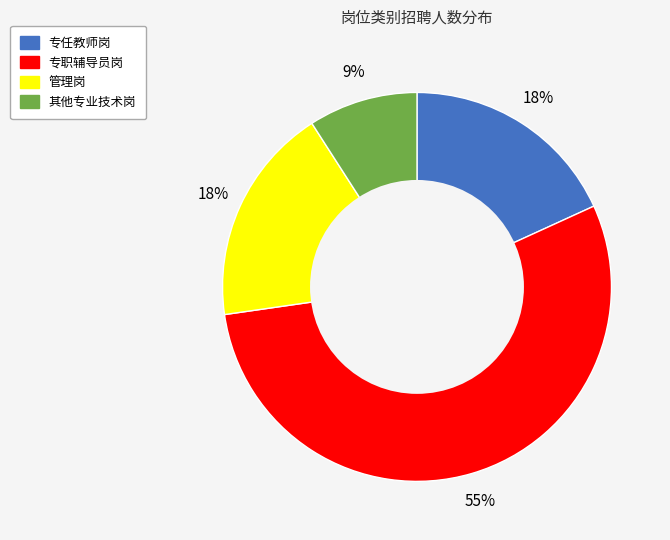

Is there any slice that represents more than half of the pie?

Yes